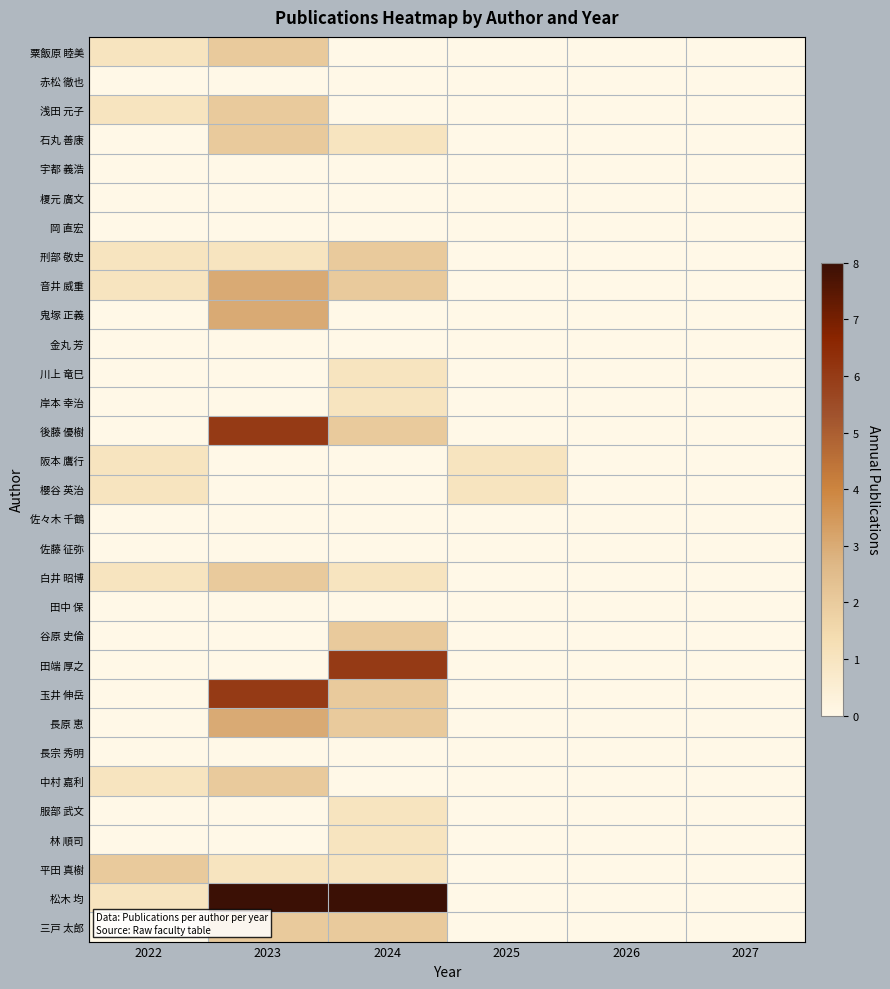

Which series has the largest total across all categories?

松木 均